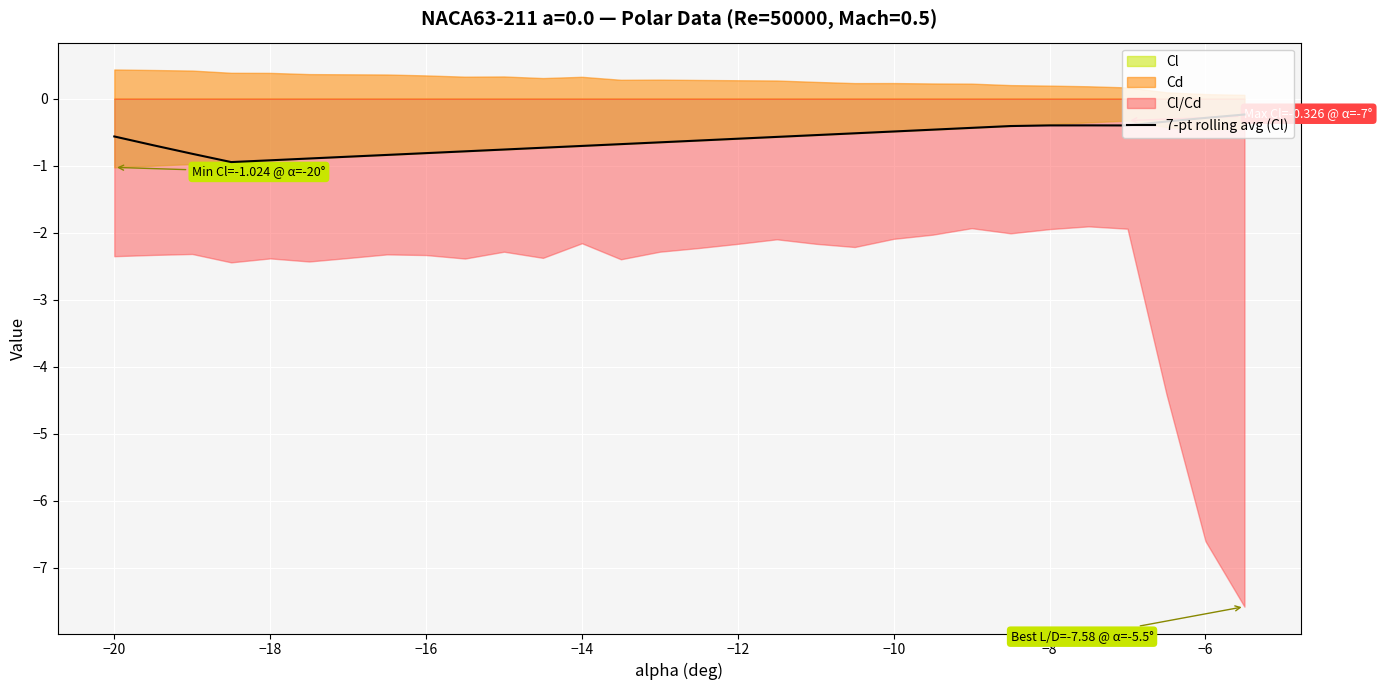

What is the difference between the second highest and minimum values?

0.7